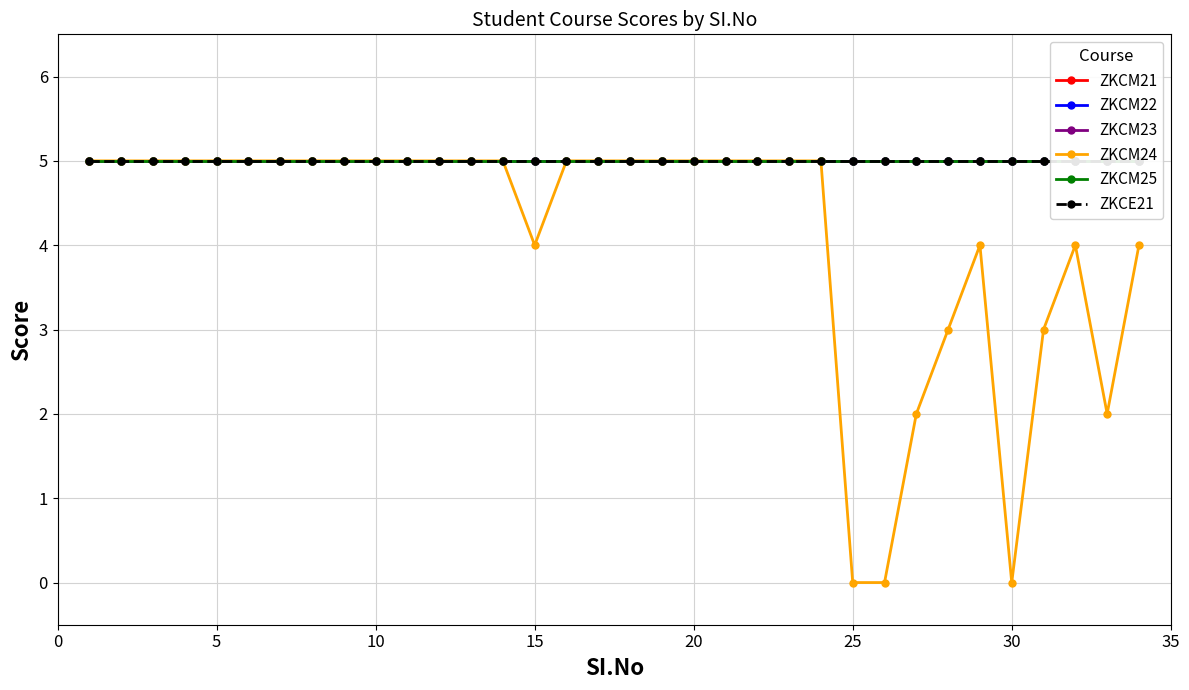

True or false: ZKCM22 has more than 0 interior local peaks.

False